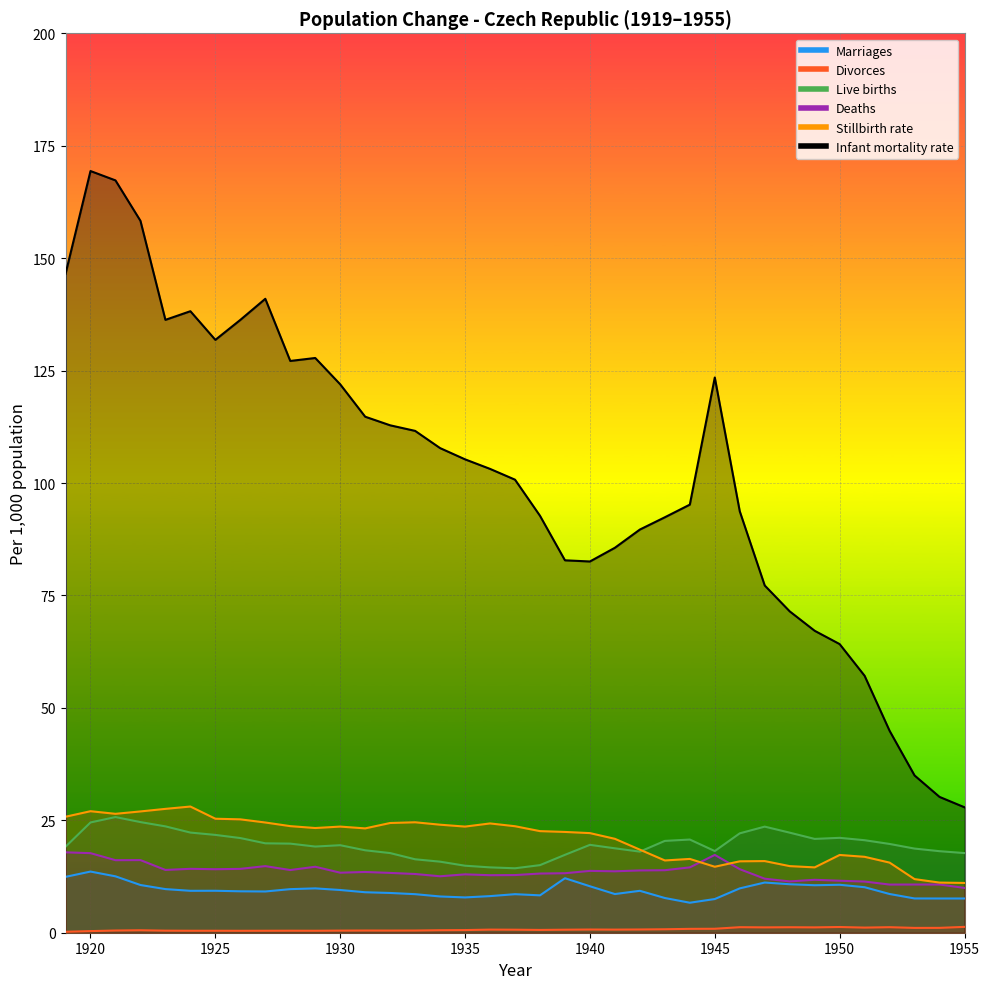

At how many categories does at least one series exceed 66?

31